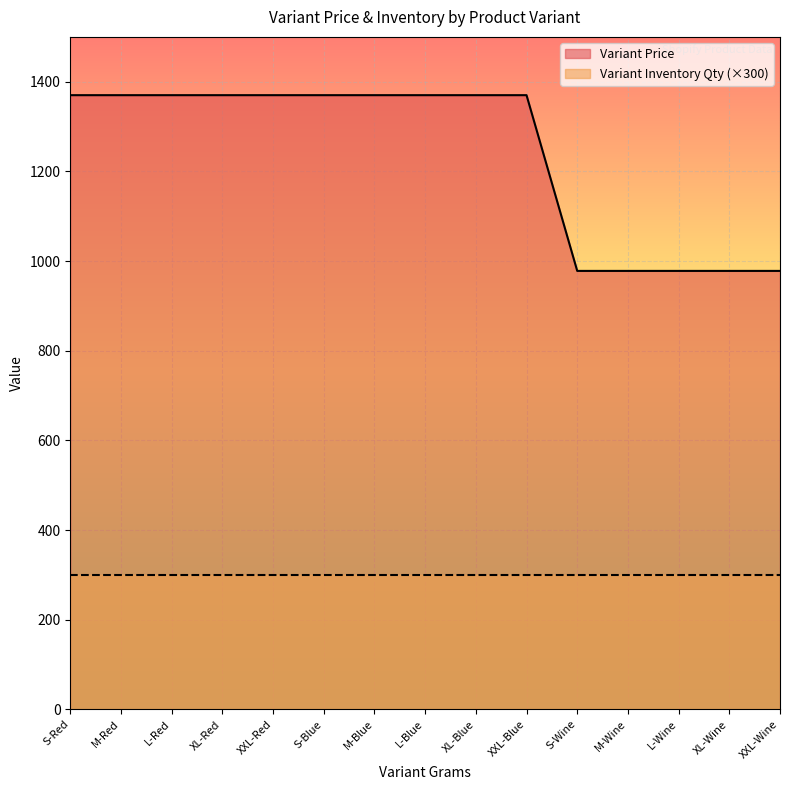

Which has a higher value, M-Red or XXL-Blue?

M-Red